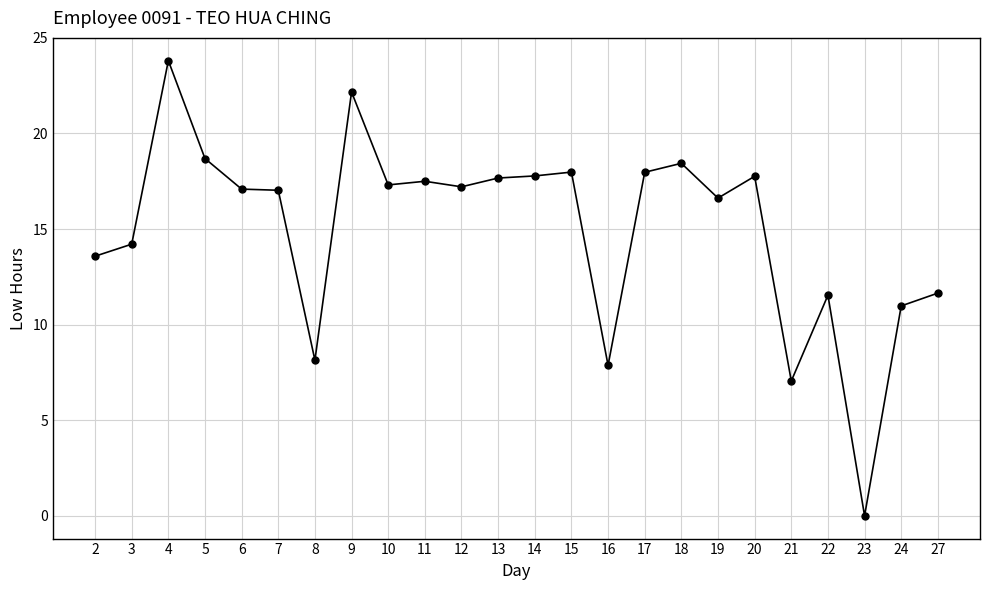

What is the change in value from 16 to 21?

-0.8